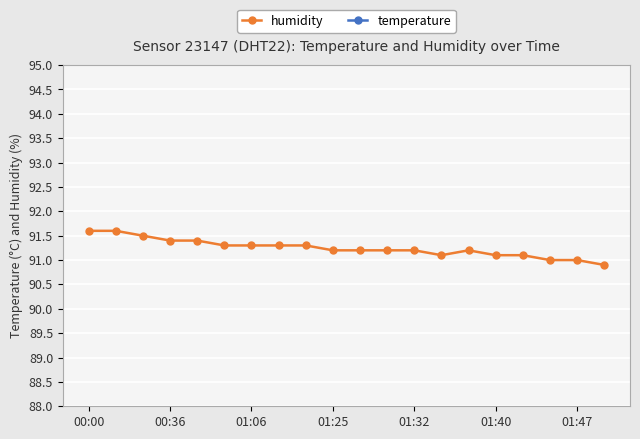

At which category does humidity reach its first local valley?

13